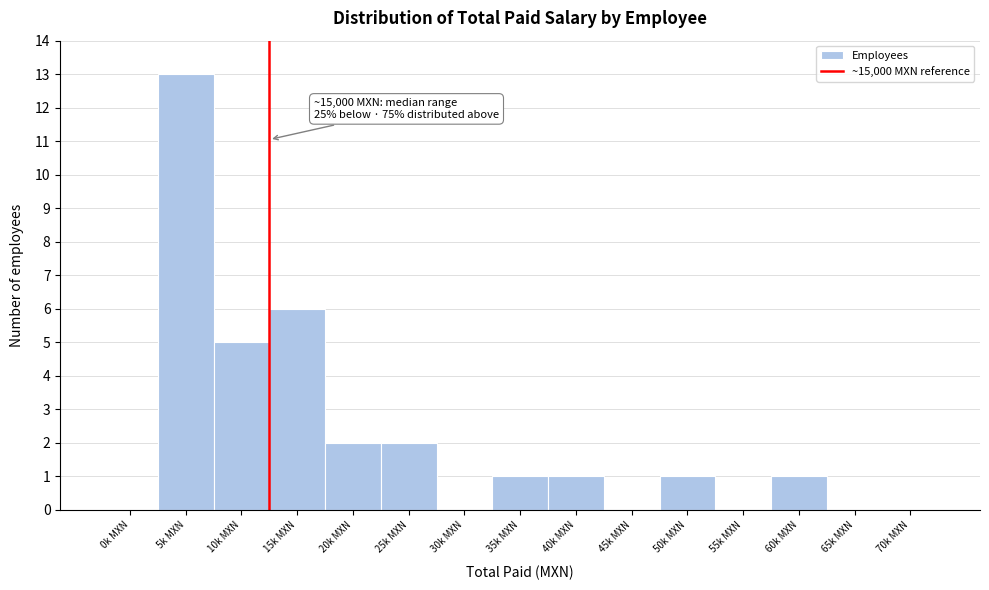

Reading right to left, transcribe all the data shown in this chart.

70k MXN=0	65k MXN=0	60k MXN=1	55k MXN=0	50k MXN=1	45k MXN=0	40k MXN=1	35k MXN=1	30k MXN=0	25k MXN=2	20k MXN=2	15k MXN=6	10k MXN=5	5k MXN=13	0k MXN=0